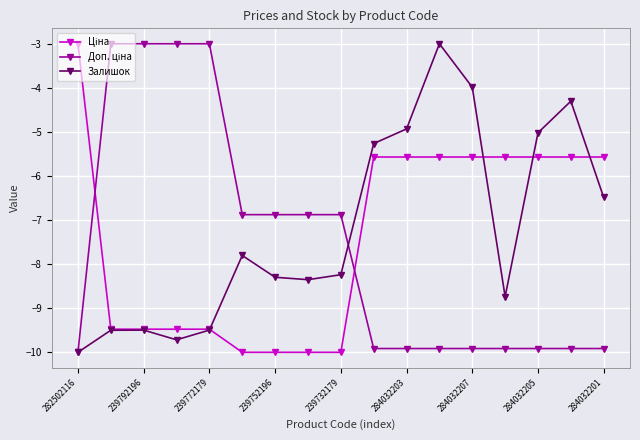

What is the maximum value shown in the chart?

-3.0